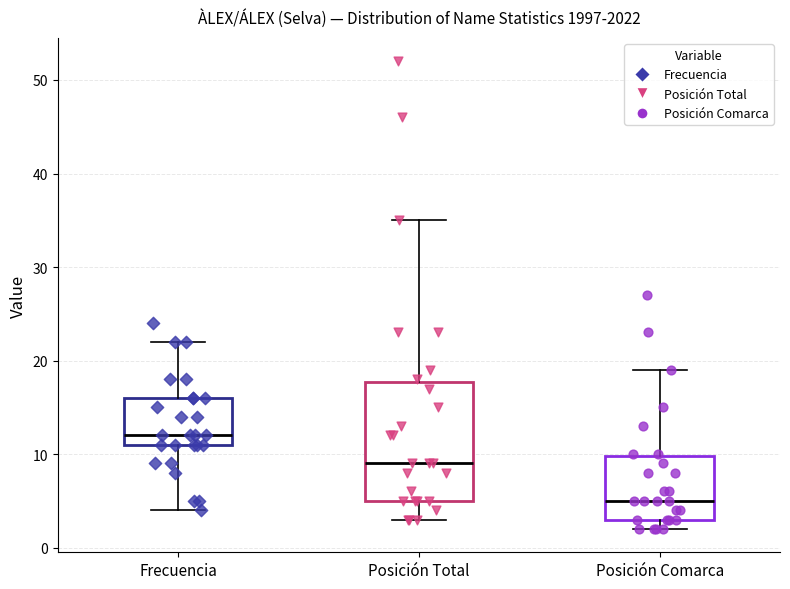

Reading left to right, read every box against the y-axis: the position of its median line, the range the box covers, and the ends of its whiskers. The values are not printed on the chart, so give them approximately, as read against the axis.

Frecuencia: median 12, box 11 to 16, whiskers 4 to 22
Posición Total: median 9, box 5 to 18, whiskers 3 to 35
Posición Comarca: median 5, box 3 to 10, whiskers 2 to 19